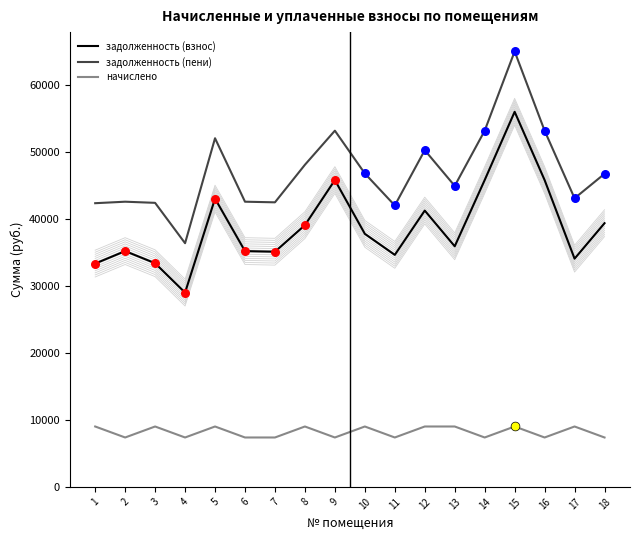

Which series has the largest total across all categories?

задолженность (пени)